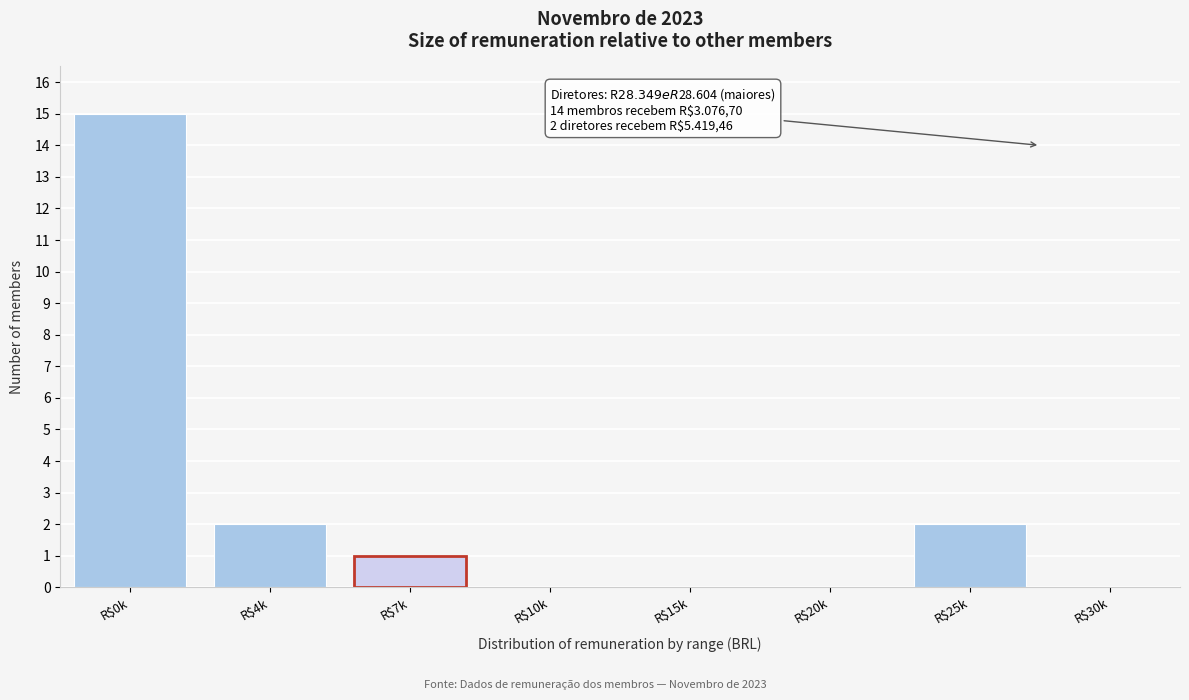

At which category does the chart reach its peak across all series?

R$0k